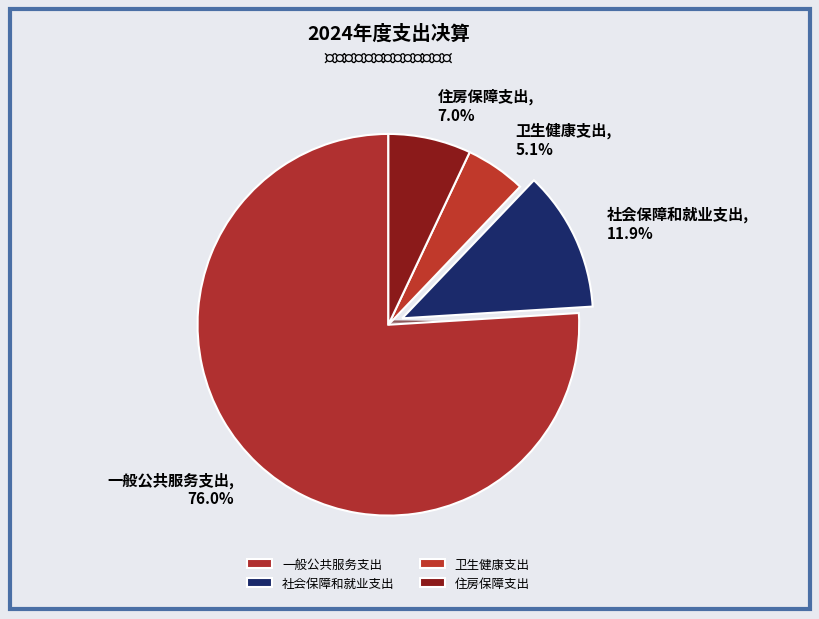

How many slices are in this pie chart?

4